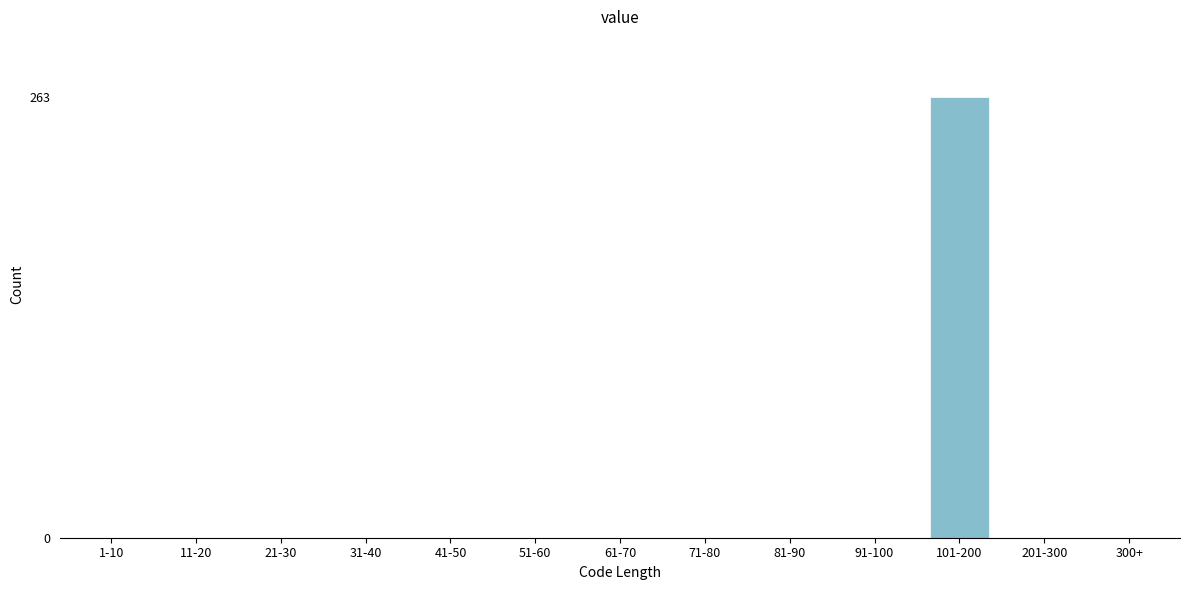

Reading left to right, list all the values displayed in this chart.

1-10=0	11-20=0	21-30=0	31-40=0	41-50=0	51-60=0	61-70=0	71-80=0	81-90=0	91-100=0	101-200=263	201-300=0	300+=0